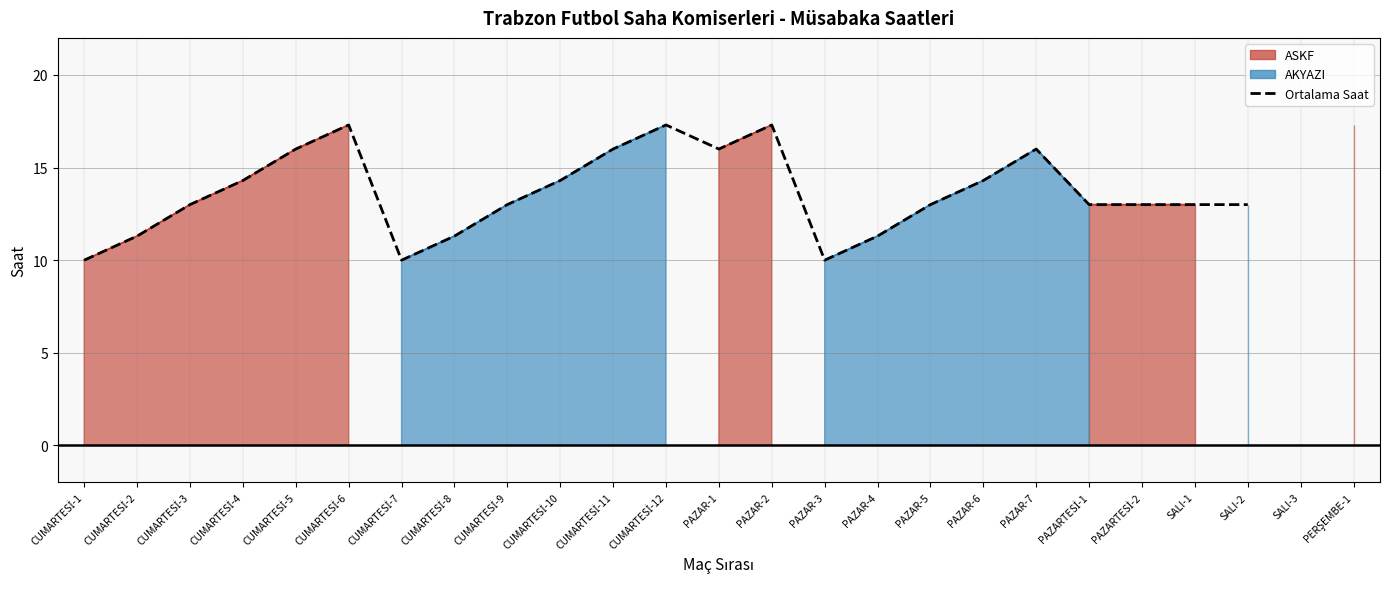

Which category has the highest value across all series?

CUMARTESİ-6